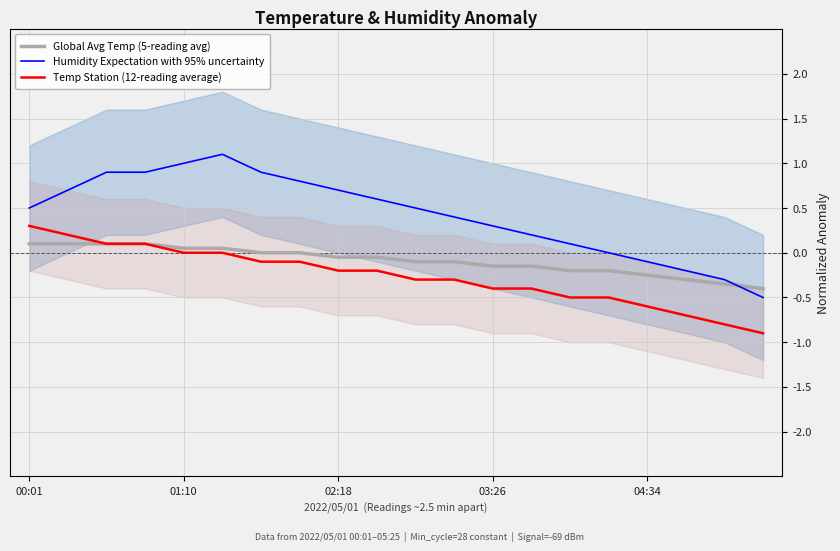

How many negative values does the Global Avg Temp (5-reading avg) series have?

12